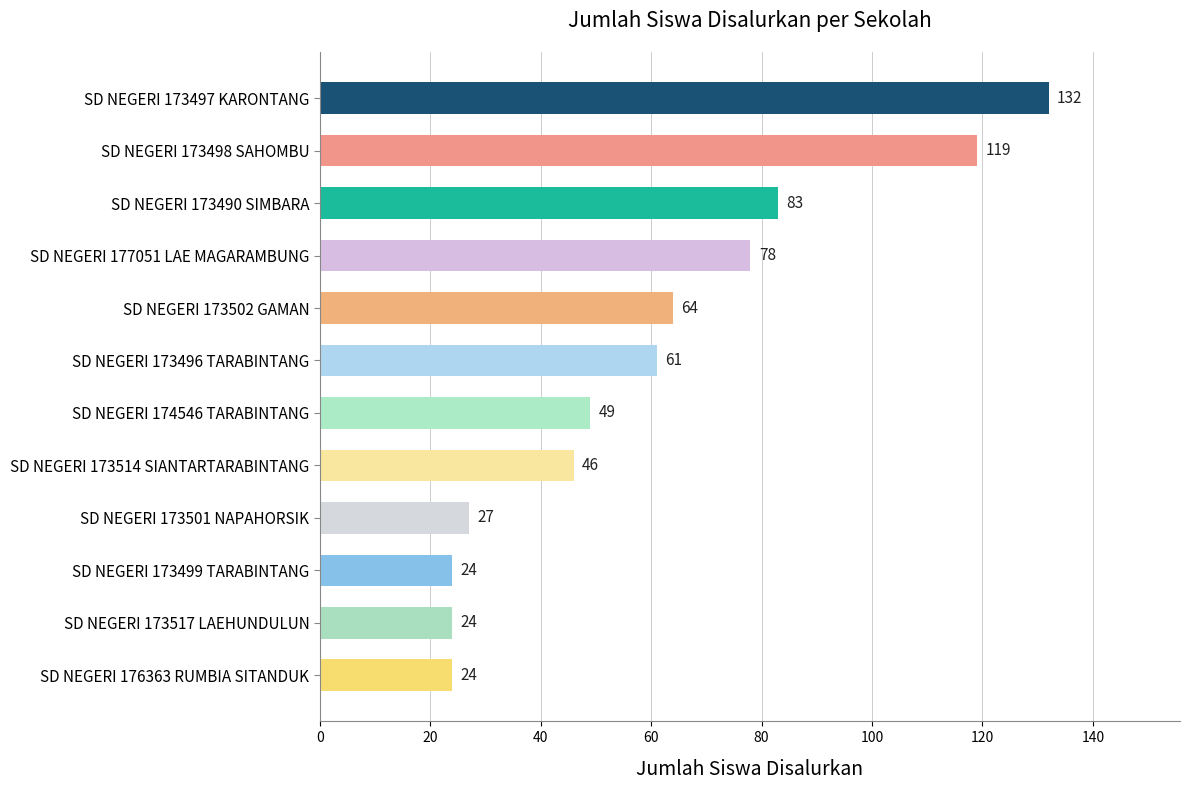

What is the difference between the values at SD NEGERI 173501 NAPAHORSIK and SD NEGERI 173498 SAHOMBU?

92